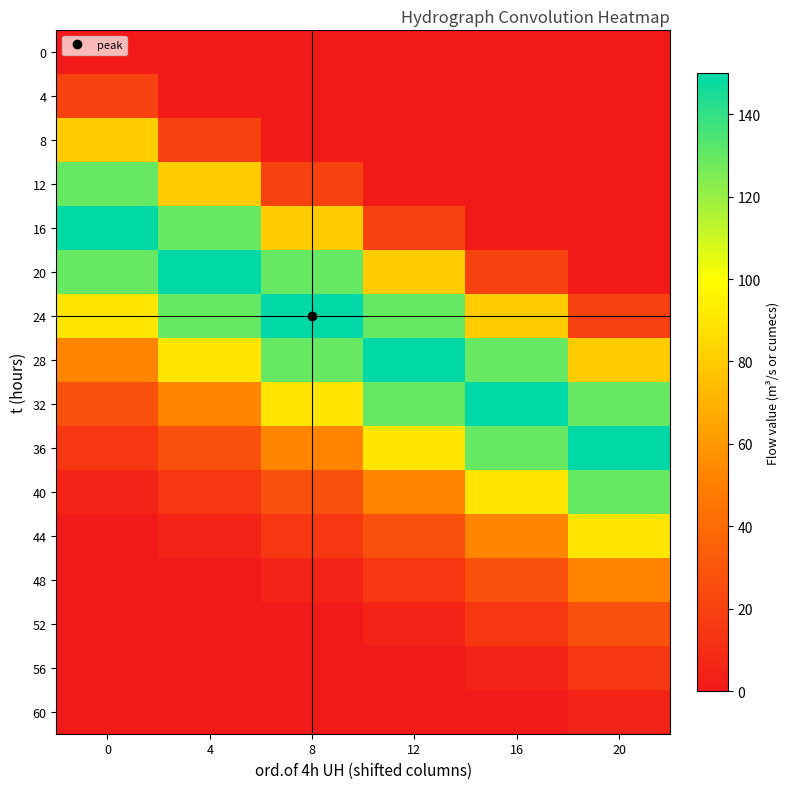

How many data points does each series have?

6